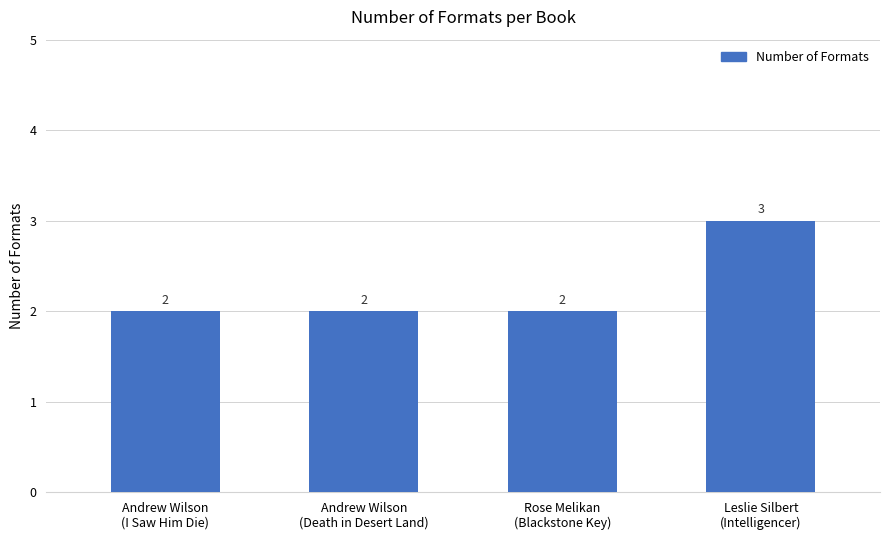

The chart shows a value of 3 at Andrew Wilson
(Death in Desert Land). True or false?

False